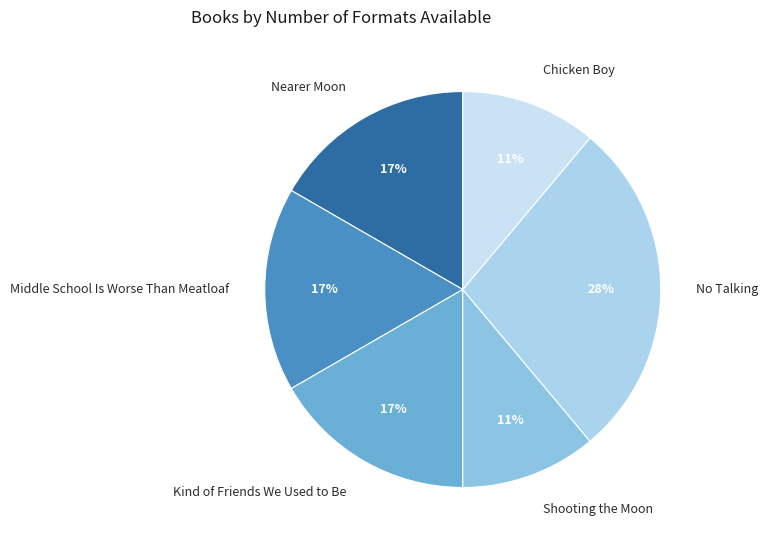

Is there any slice that represents more than half of the pie?

No